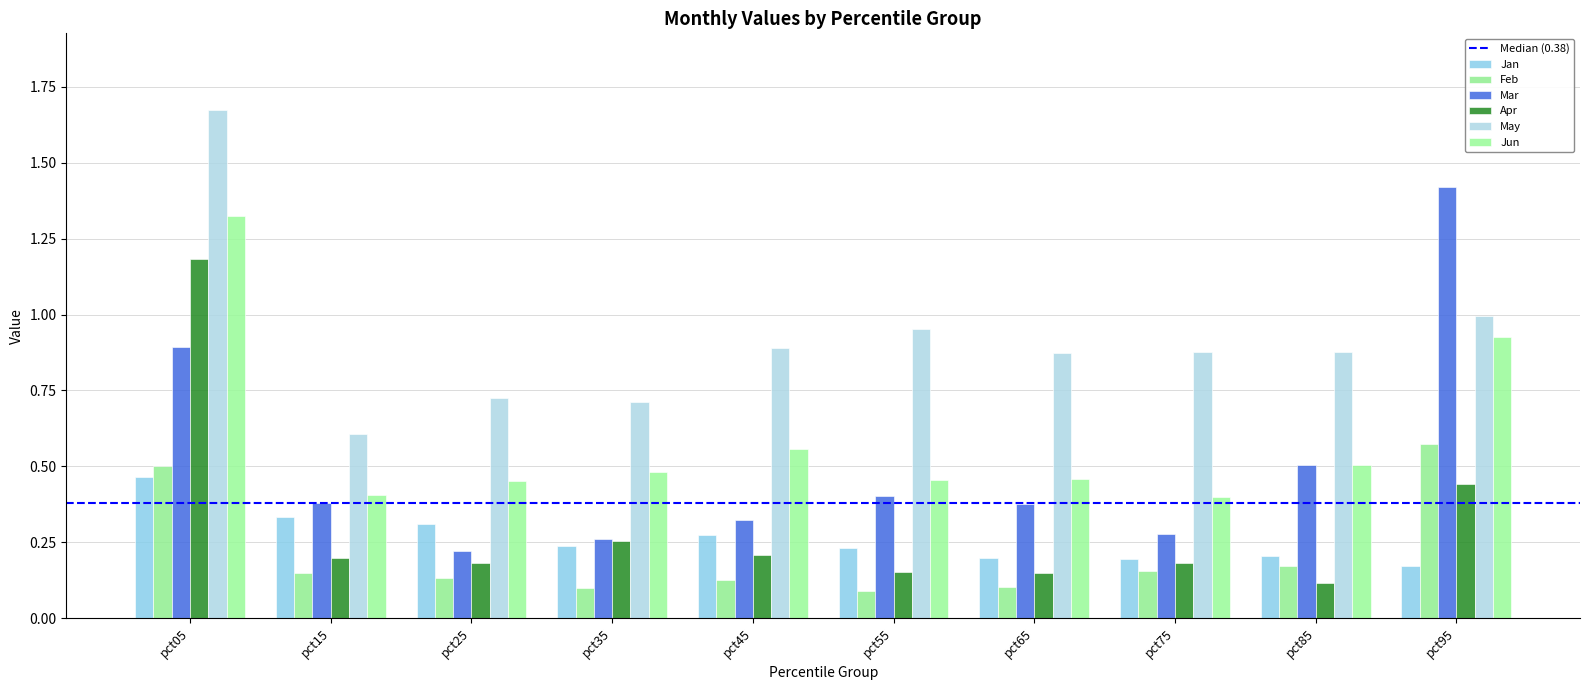

List the series in order of their peak value, highest first.

May, Mar, Jun, Apr, Feb, Jan